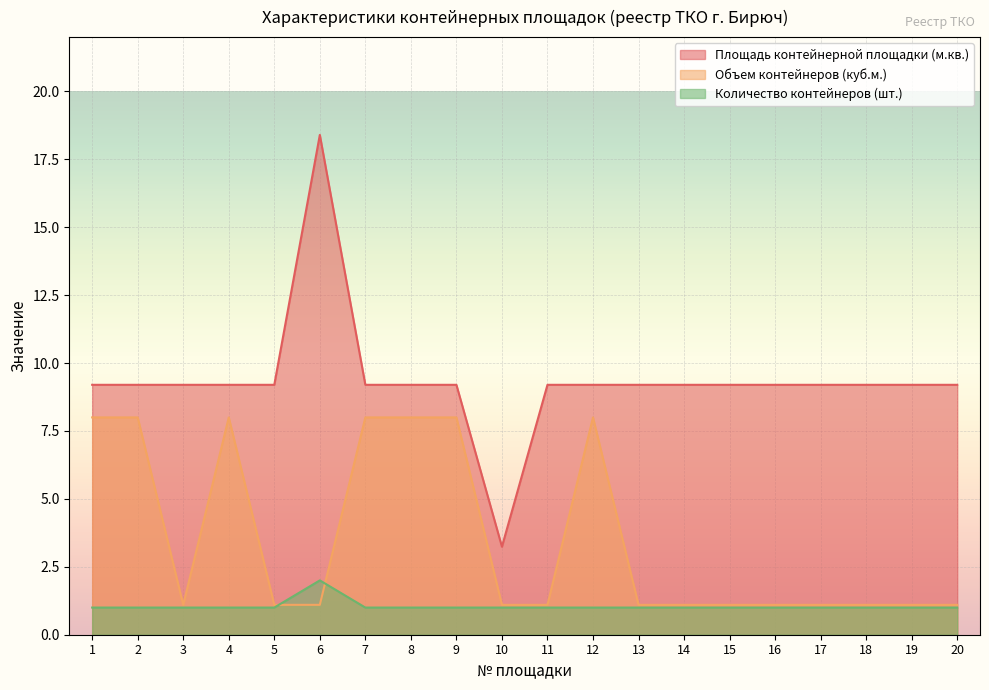

Between 3 and 2, which is larger?

3